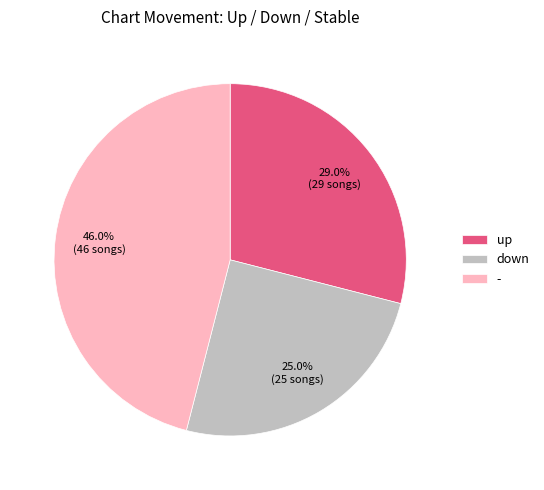

Between down and up, which is larger?

up